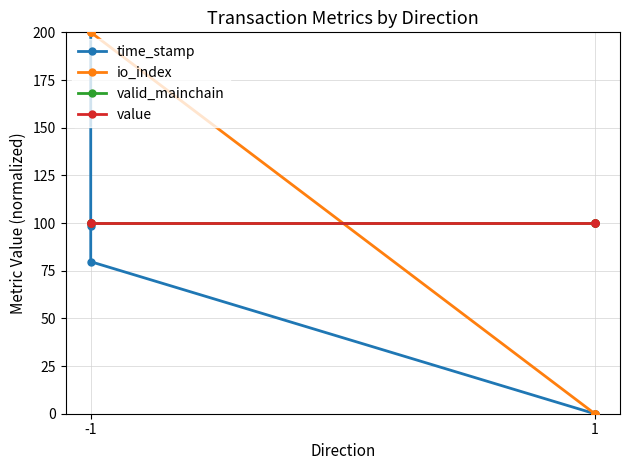

How many distinct data groups are displayed?

4